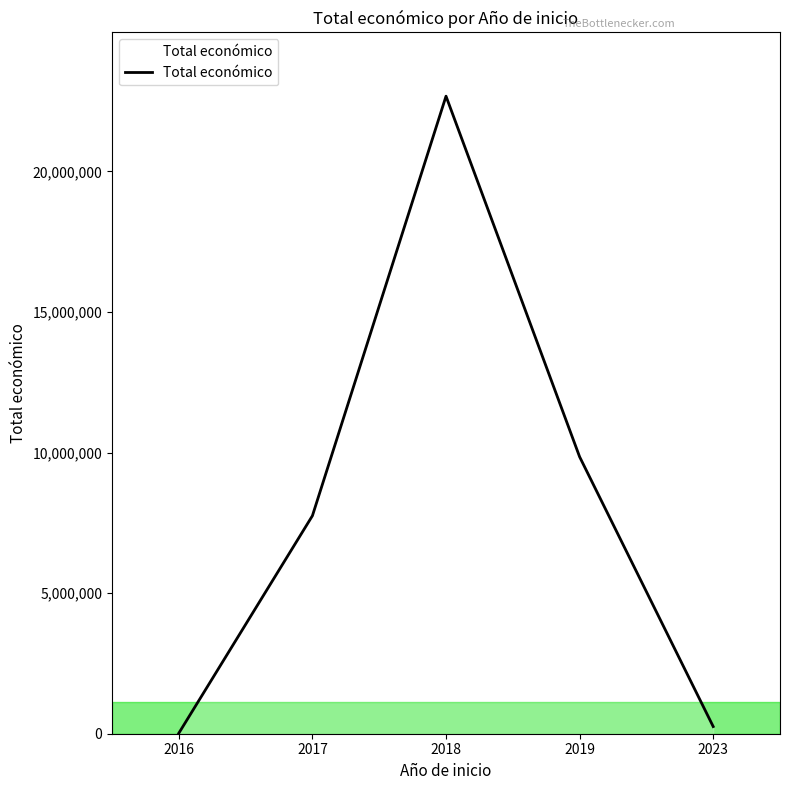

The value at 2019 is 9847932. True or false?

True